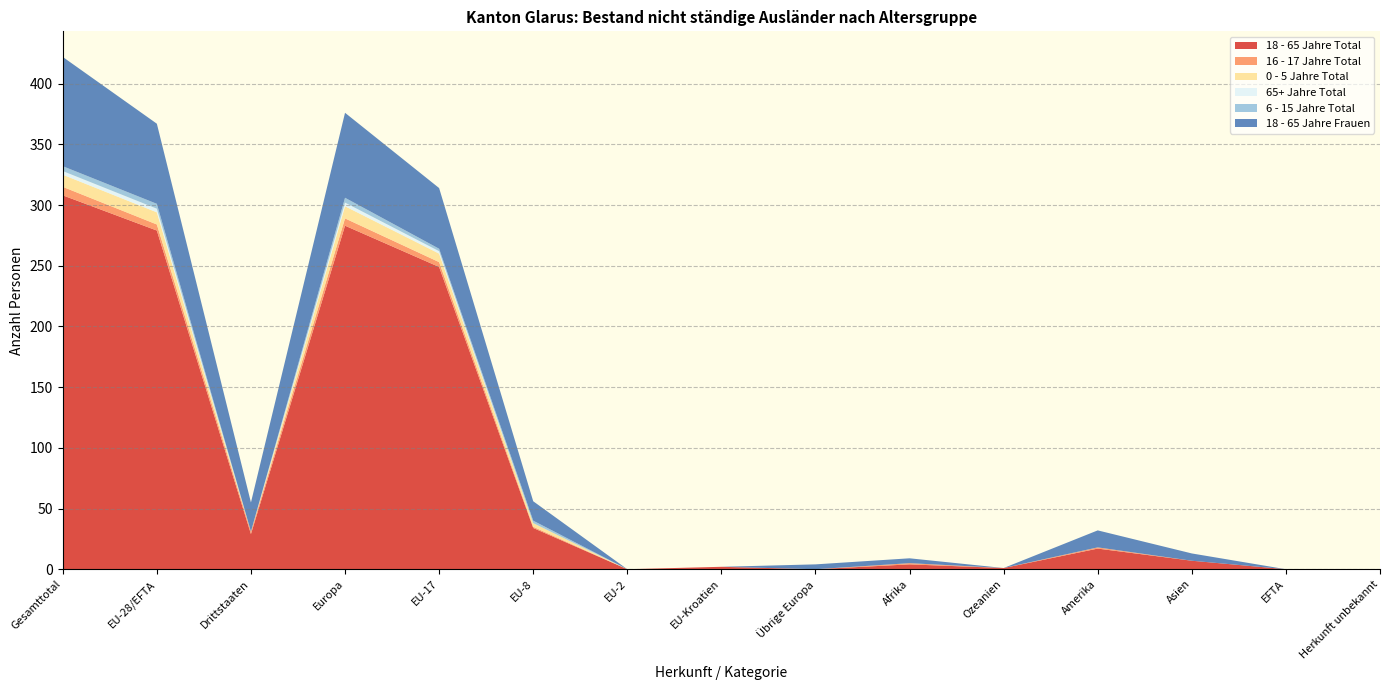

Reading left to right, list all the values displayed in this chart.

18 - 65 Jahre Total: Gesamttotal=308	EU-28/EFTA=279	Drittstaaten=29	Europa=283	EU-17=249	EU-8=34	EU-2=0	EU-Kroatien=2	Übrige Europa=0	Afrika=4	Ozeanien=1	Amerika=17	Asien=7	EFTA=0	Herkunft unbekannt=0
16 - 17 Jahre Total: Gesamttotal=7	EU-28/EFTA=5	Drittstaaten=2	Europa=6	EU-17=4	EU-8=1	EU-2=0	EU-Kroatien=0	Übrige Europa=0	Afrika=1	Ozeanien=0	Amerika=1	Asien=0	EFTA=0	Herkunft unbekannt=0
0 - 5 Jahre Total: Gesamttotal=10	EU-28/EFTA=10	Drittstaaten=0	Europa=10	EU-17=7	EU-8=3	EU-2=0	EU-Kroatien=0	Übrige Europa=0	Afrika=0	Ozeanien=0	Amerika=0	Asien=0	EFTA=0	Herkunft unbekannt=0
65+ Jahre Total: Gesamttotal=3	EU-28/EFTA=3	Drittstaaten=0	Europa=3	EU-17=2	EU-8=0	EU-2=0	EU-Kroatien=0	Übrige Europa=0	Afrika=0	Ozeanien=0	Amerika=0	Asien=0	EFTA=0	Herkunft unbekannt=0
6 - 15 Jahre Total: Gesamttotal=4	EU-28/EFTA=4	Drittstaaten=0	Europa=4	EU-17=2	EU-8=2	EU-2=0	EU-Kroatien=0	Übrige Europa=0	Afrika=0	Ozeanien=0	Amerika=0	Asien=0	EFTA=0	Herkunft unbekannt=0
18 - 65 Jahre Frauen: Gesamttotal=90	EU-28/EFTA=66	Drittstaaten=24	Europa=70	EU-17=50	EU-8=16	EU-2=0	EU-Kroatien=0	Übrige Europa=4	Afrika=4	Ozeanien=0	Amerika=14	Asien=6	EFTA=0	Herkunft unbekannt=0